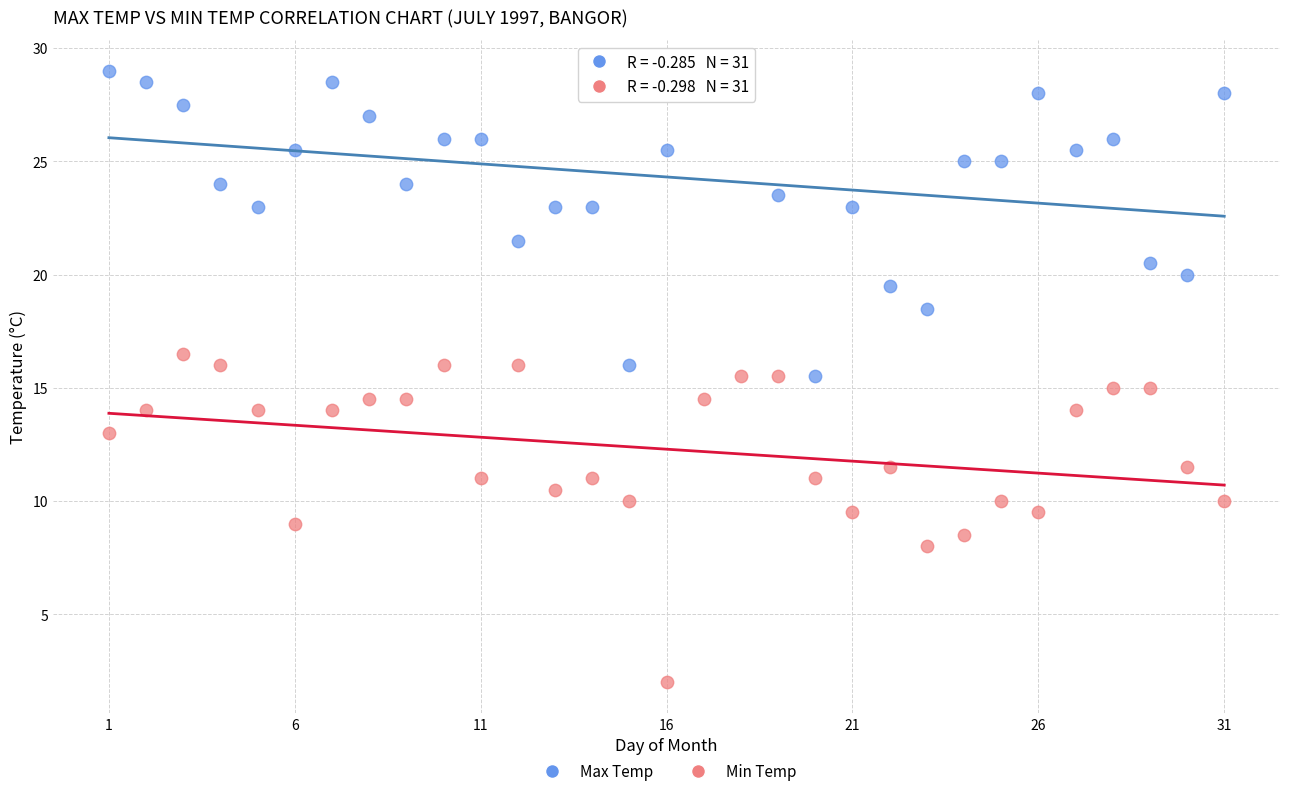

What are all the series names shown in the legend?

Max Temp, Min Temp